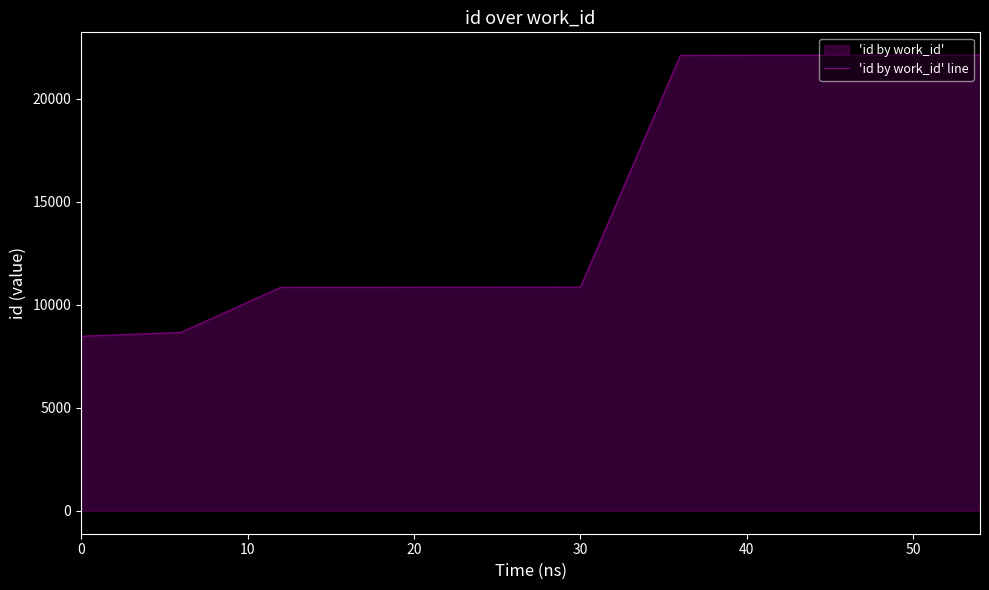

True or false: the data has more than 0 interior local peaks.

False